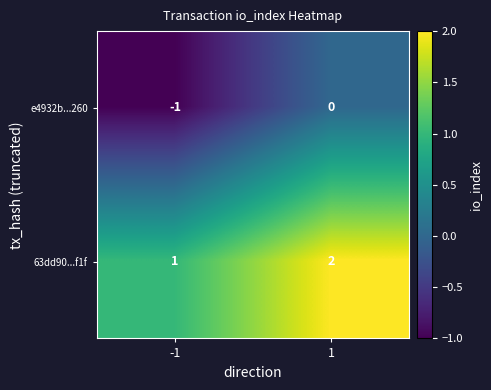

At how many categories does at least one series exceed 0?

2